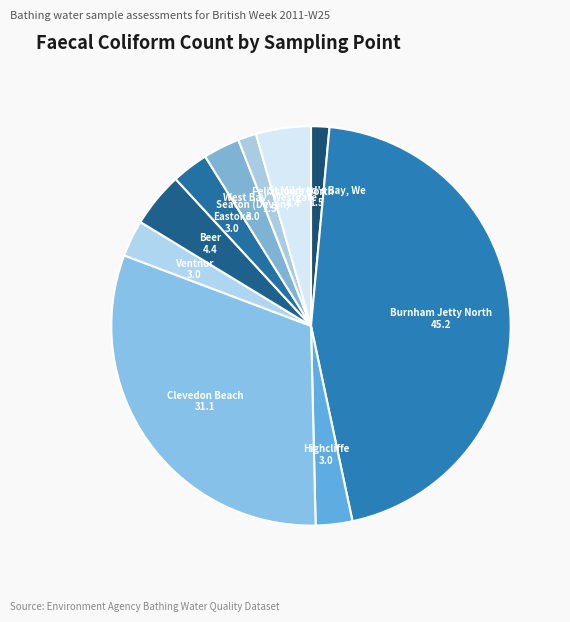

To the nearest percent, what is the difference between the largest and smallest slice percentages?

44%